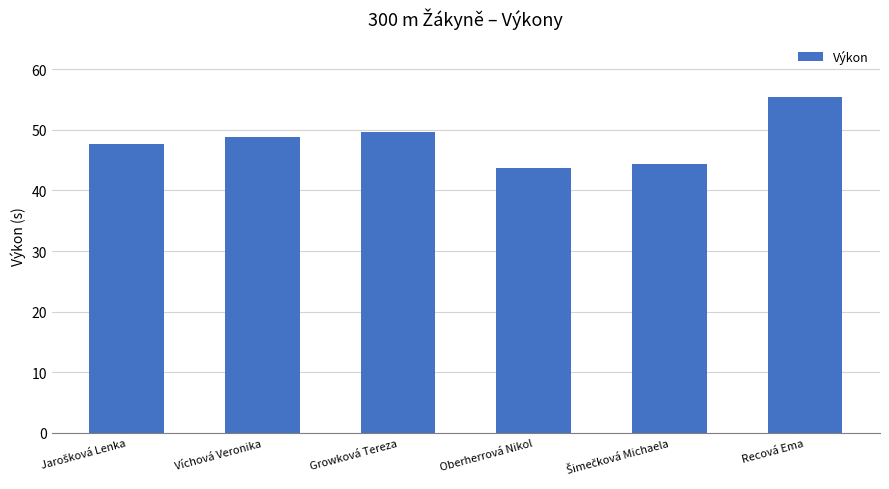

Count the number of values greater than 48.

3